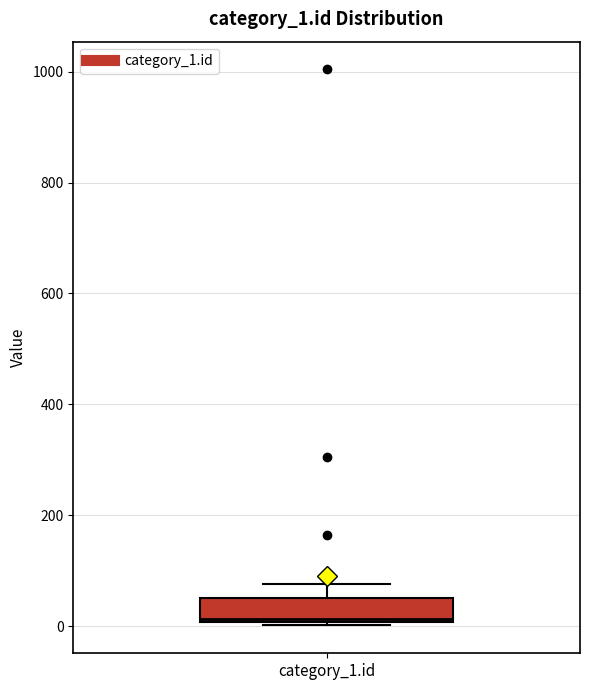

Read this box plot against the y-axis: the position of the median line, the range covered by the box, and the ends of both whiskers. The values are not printed on the chart, so give them approximately, as read against the axis.

median 20, box 0 to 60, whiskers 0 to 80